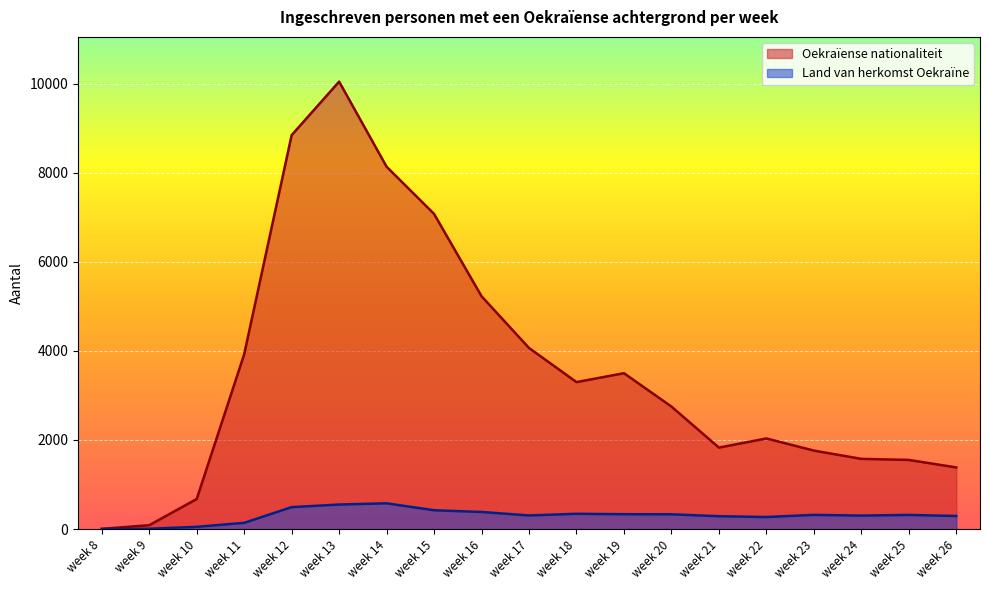

Reading left to right, what are all the values shown in this chart?

Oekraïense nationaliteit: week 8=6	week 9=87	week 10=675	week 11=3924	week 12=8843	week 13=10043	week 14=8133	week 15=7074	week 16=5226	week 17=4065	week 18=3299	week 19=3499	week 20=2750	week 21=1829	week 22=2034	week 23=1762	week 24=1576	week 25=1552	week 26=1384
Land van herkomst Oekraïne: week 8=1	week 9=8	week 10=51	week 11=140	week 12=493	week 13=551	week 14=579	week 15=423	week 16=384	week 17=306	week 18=343	week 19=334	week 20=332	week 21=289	week 22=271	week 23=319	week 24=303	week 25=318	week 26=294